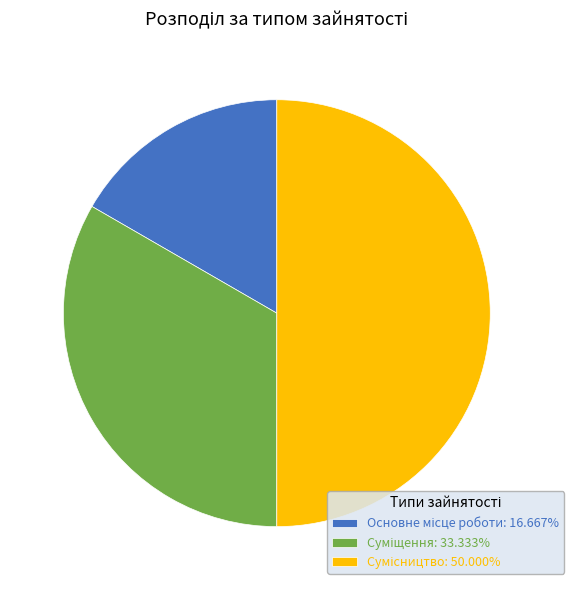

Is Суміщення the majority of the pie?

No